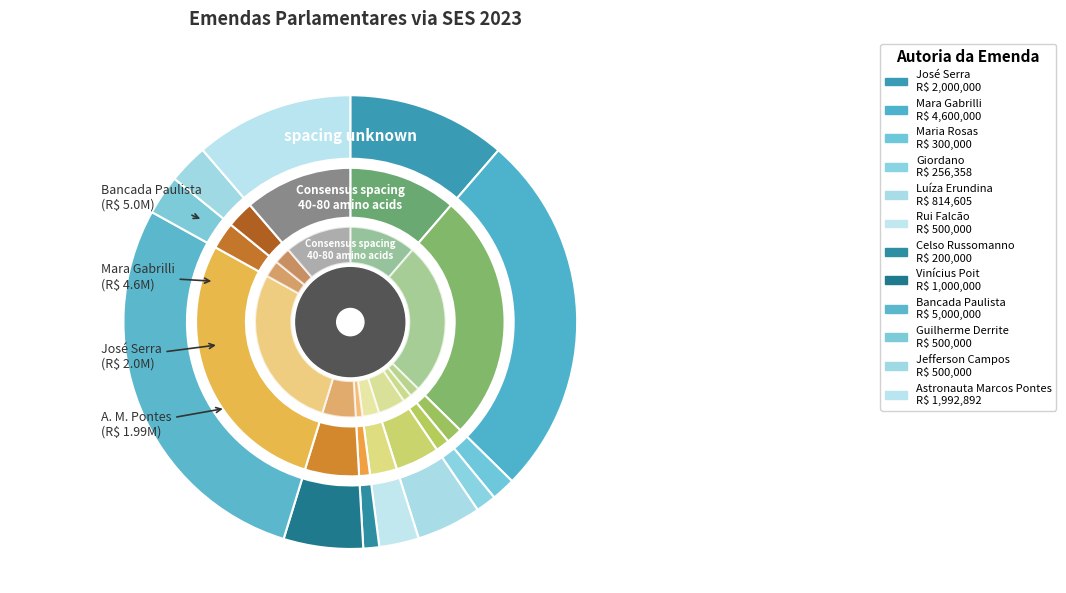

Is it true that Celso Russomanno is 11% of the pie?

False